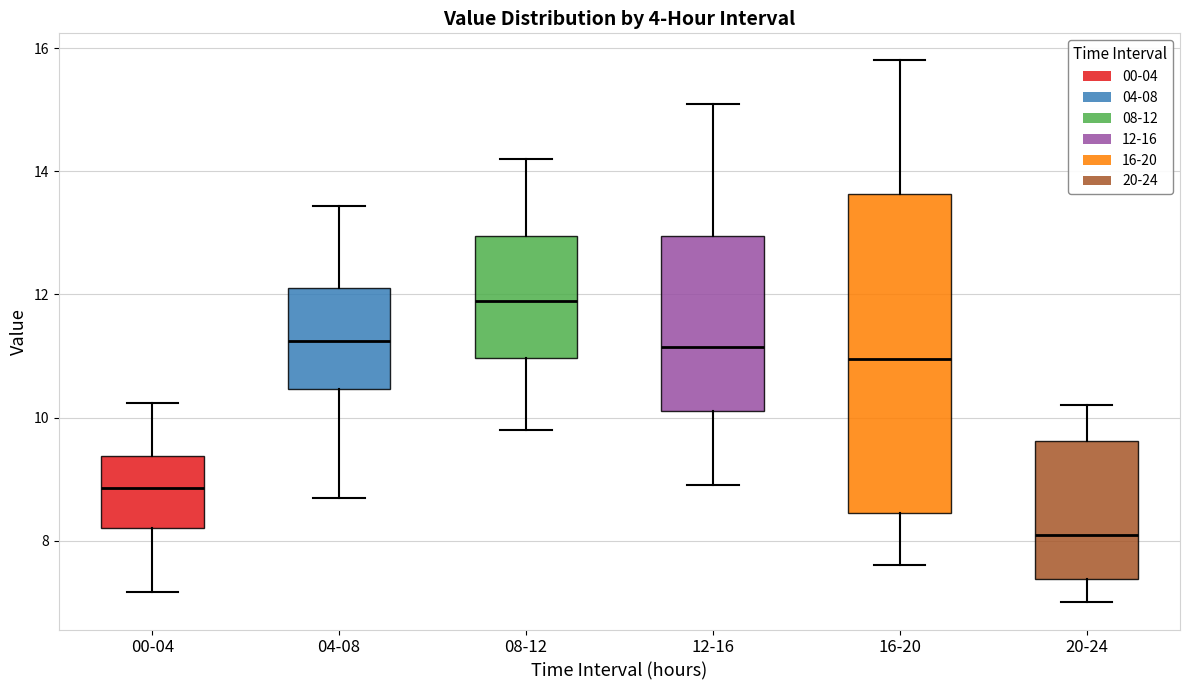

Reading left to right, transcribe this box plot: for each box, give where its median line is, the range the box spans, and where its two whiskers end, as read against the y-axis. The values are not printed on the chart, so give them approximately, as read against the axis.

00-04: median 8.8, box 8.2 to 9.4, whiskers 7.2 to 10.2
04-08: median 11.2, box 10.4 to 12.2, whiskers 8.8 to 13.4
08-12: median 12.0, box 11.0 to 13.0, whiskers 9.8 to 14.2
12-16: median 11.2, box 10.2 to 13.0, whiskers 9.0 to 15.2
16-20: median 11.0, box 8.4 to 13.6, whiskers 7.6 to 15.8
20-24: median 8.2, box 7.4 to 9.6, whiskers 7.0 to 10.2